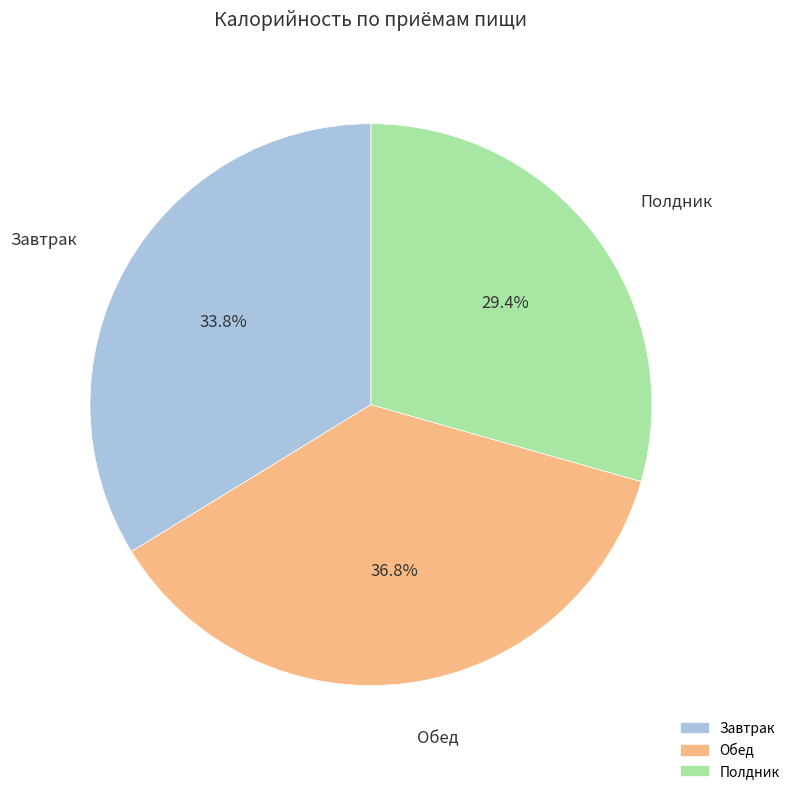

Between Обед and Завтрак, which is larger?

Обед